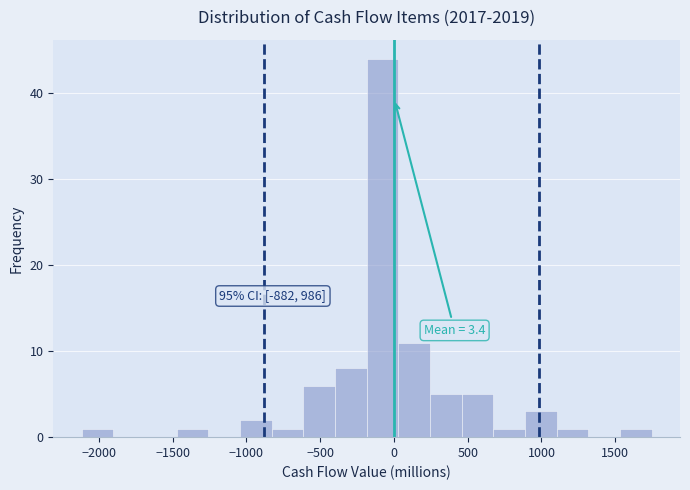

Which range on the x-axis has the tallest bar?

-200 to 50